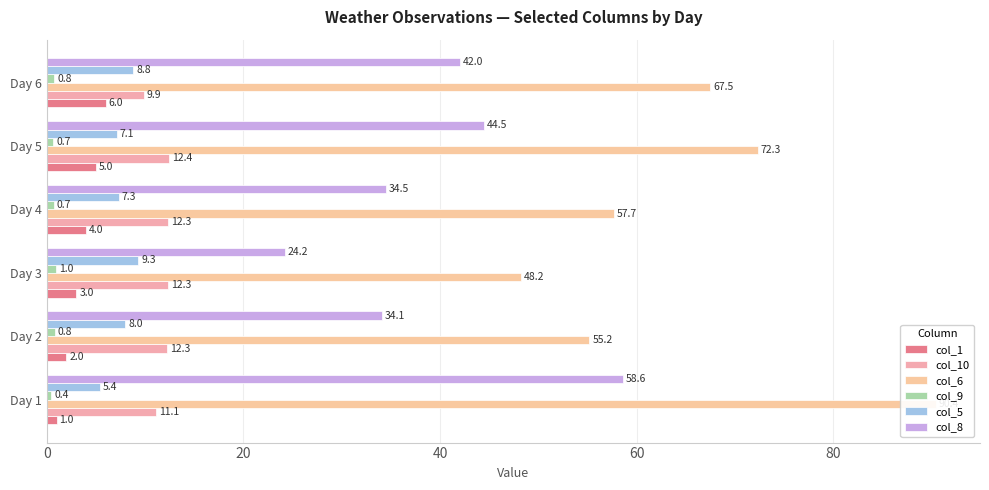

Reading left to right, extract all data points from this chart.

col_1: 1.0	2.0	3.0	4.0	5.0	6.0
col_10: 11.1	12.3	12.3	12.3	12.4	9.9
col_6: 90.4	55.2	48.2	57.7	72.3	67.5
col_9: 0.4	0.8	1.0	0.7	0.7	0.8
col_5: 5.4	8.0	9.3	7.3	7.1	8.8
col_8: 58.6	34.1	24.2	34.5	44.5	42.0